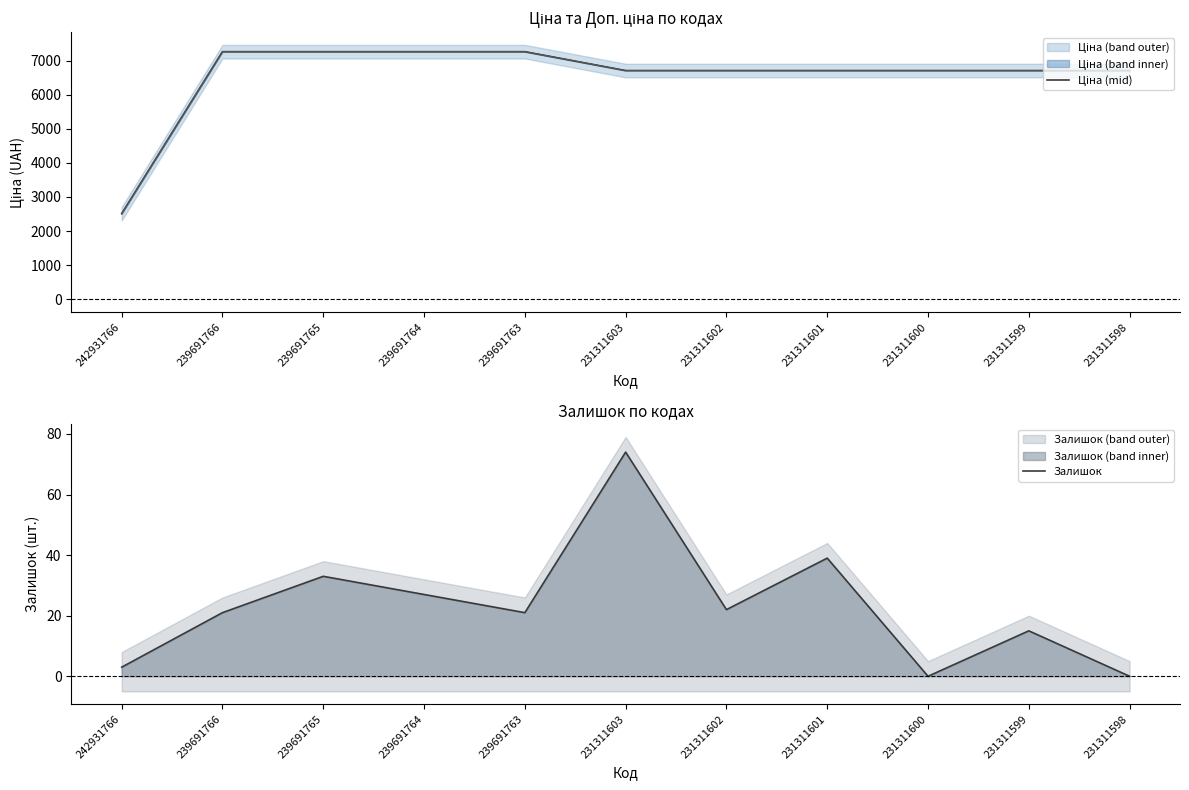

Is the value of Залишок at 231311602 greater than the value of Ціна (mid) at 231311603?

No